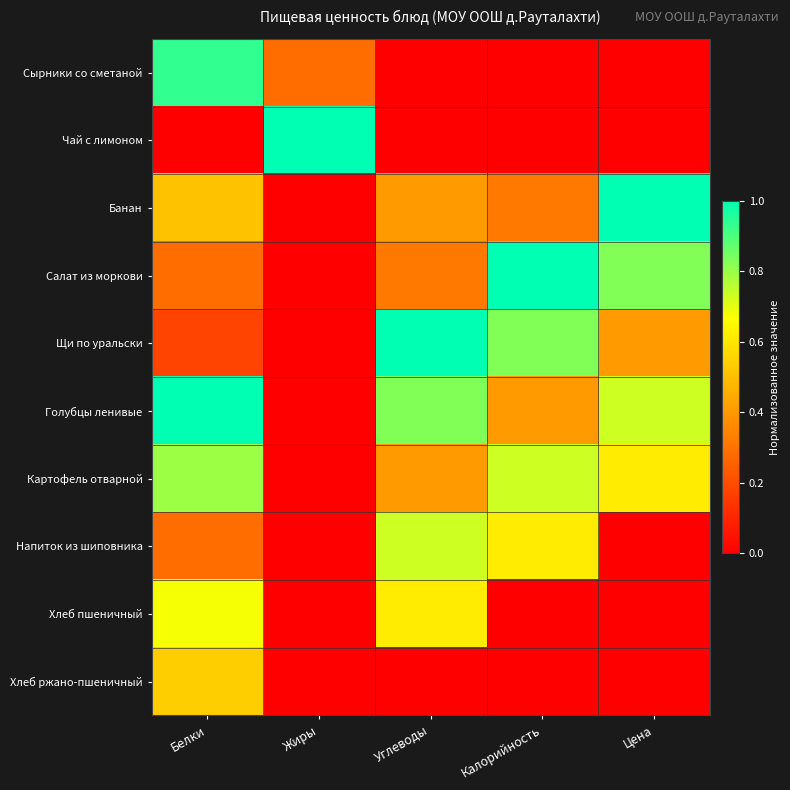

Which category has the highest value across all series?

Жиры